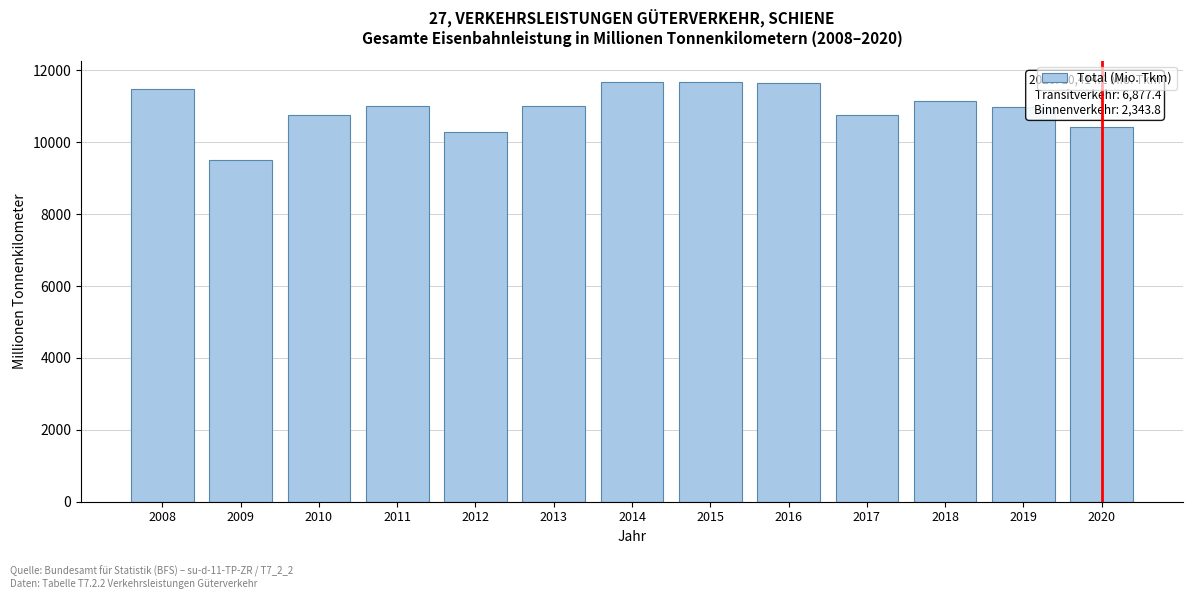

Which category has the lowest value across all series?

2009